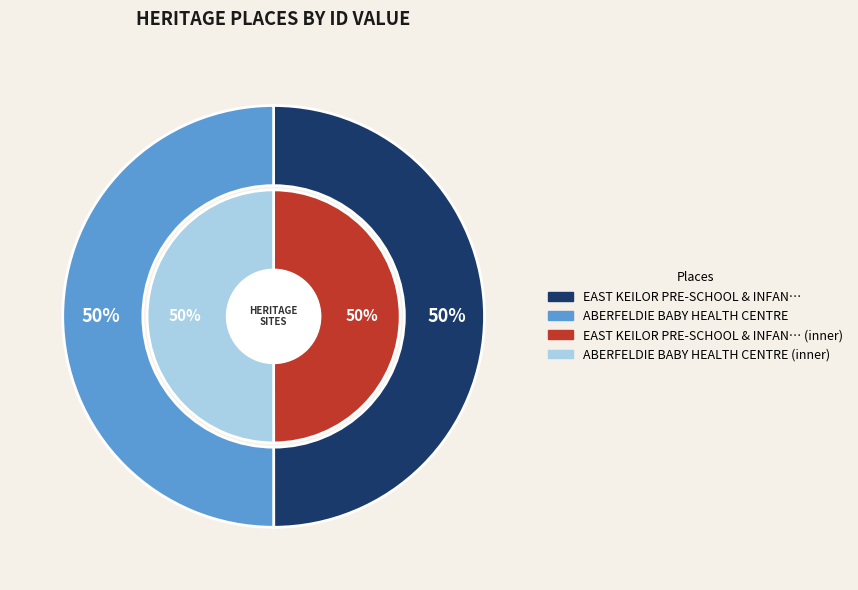

To the nearest percent, what portion does EAST KEILOR PRE-SCHOOL & INFANT WELFARE represent?

50%